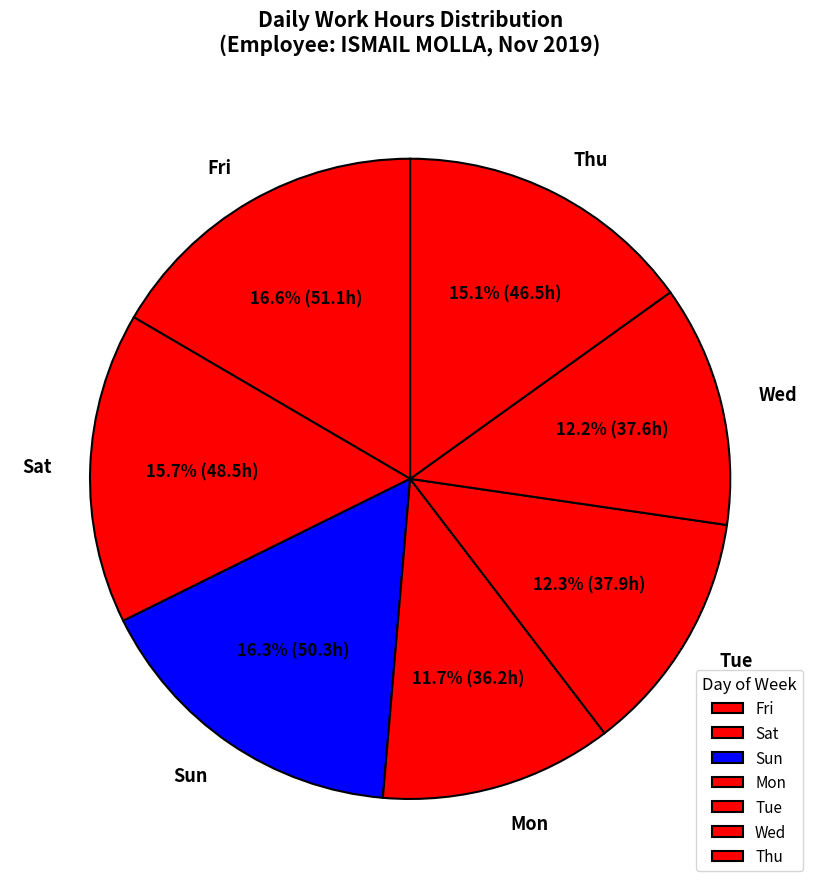

What portion of the pie excludes Mon?

88.3%